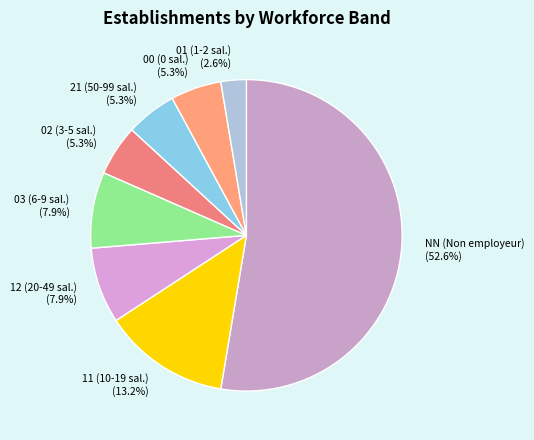

Which slice is the smallest?

01 (1-2 sal.)